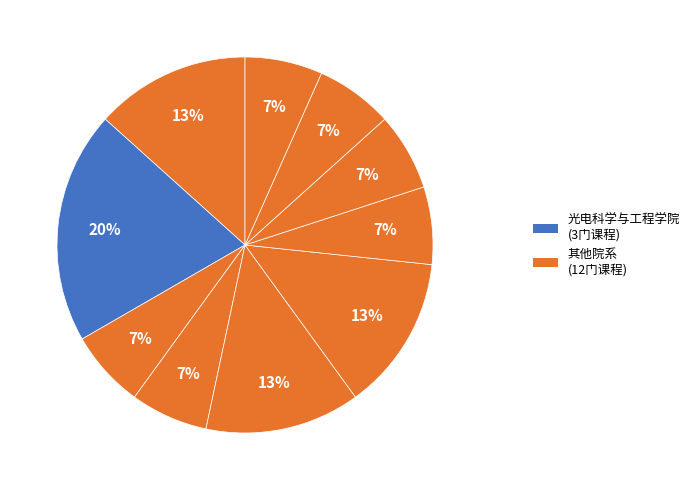

Is there a majority slice in this chart?

No